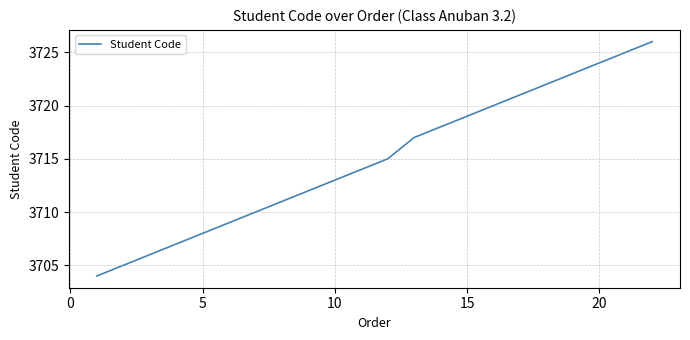

What is the average value?

3715